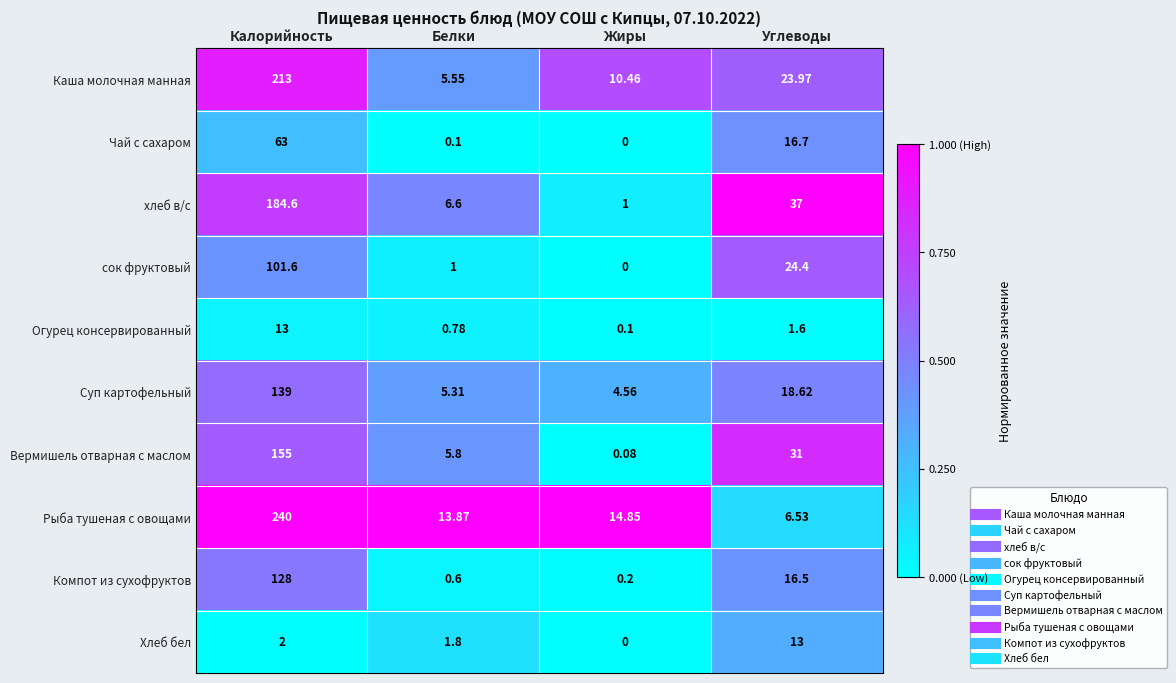

Where is Компот из сухофруктов nearest to the value 64?

Углеводы